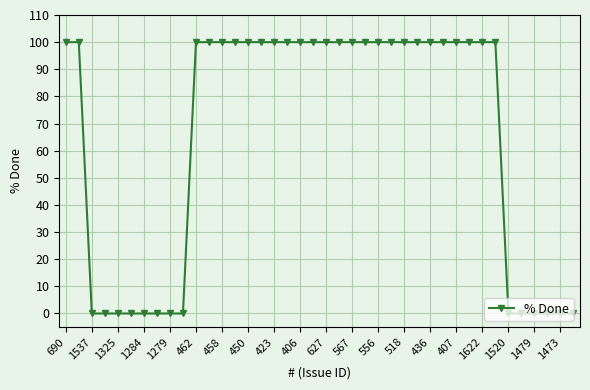

What is the greatest value displayed?

100